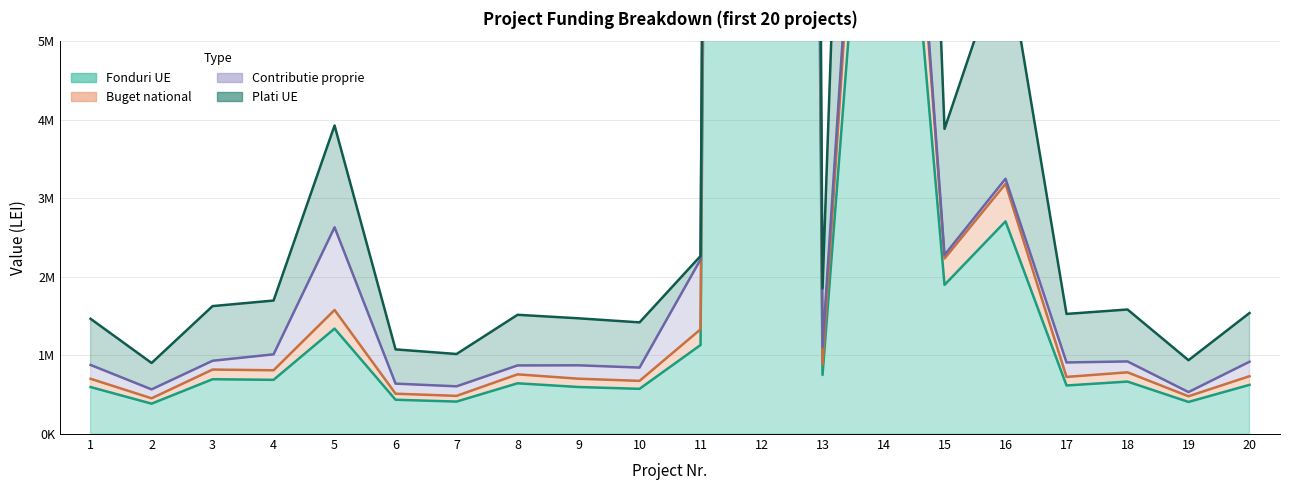

How many data points does each series have?

20